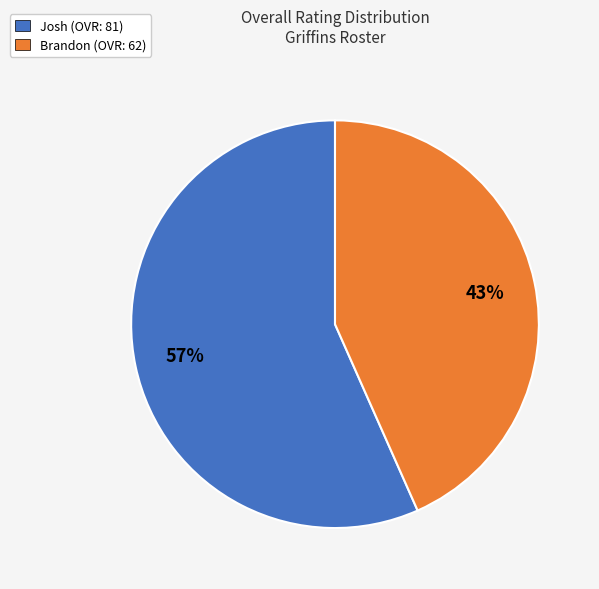

Which has a higher value, Brandon or Josh?

Josh